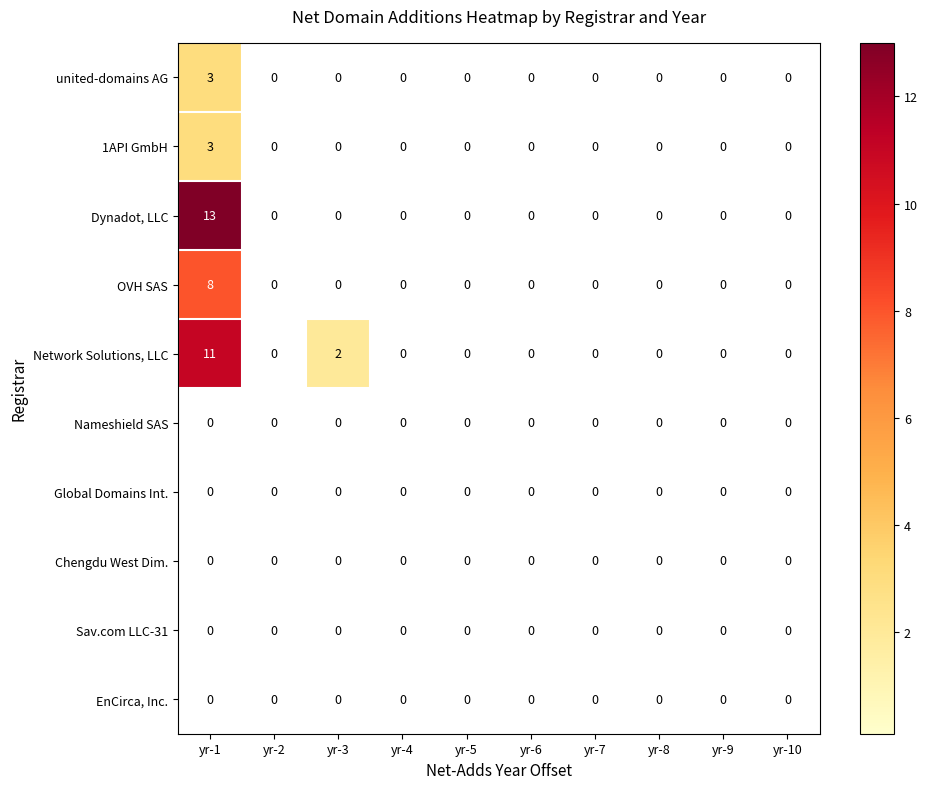

At how many categories does at least one series exceed 11?

1